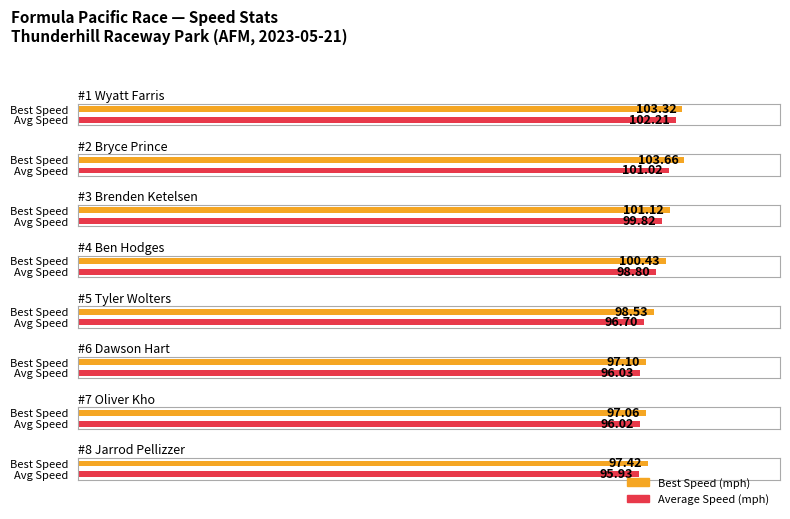

What is the sum of all Best Speed values?

798.6